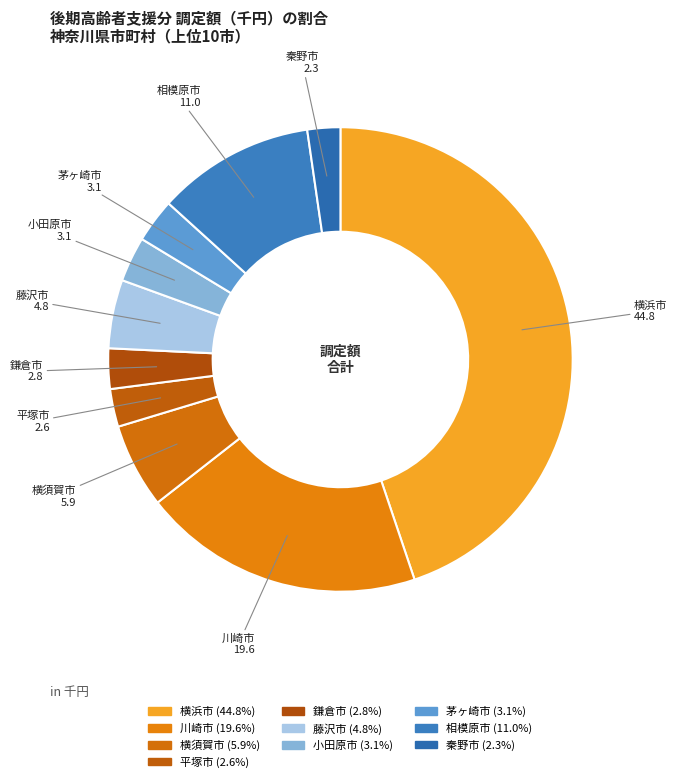

Which slice is the largest?

横浜市